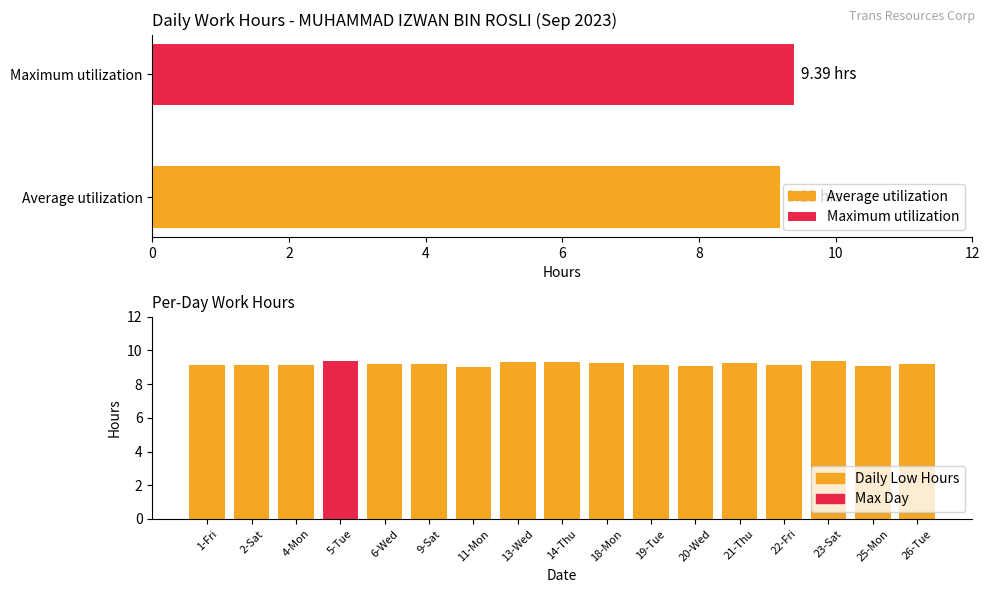

What is the greatest value displayed?

9.4